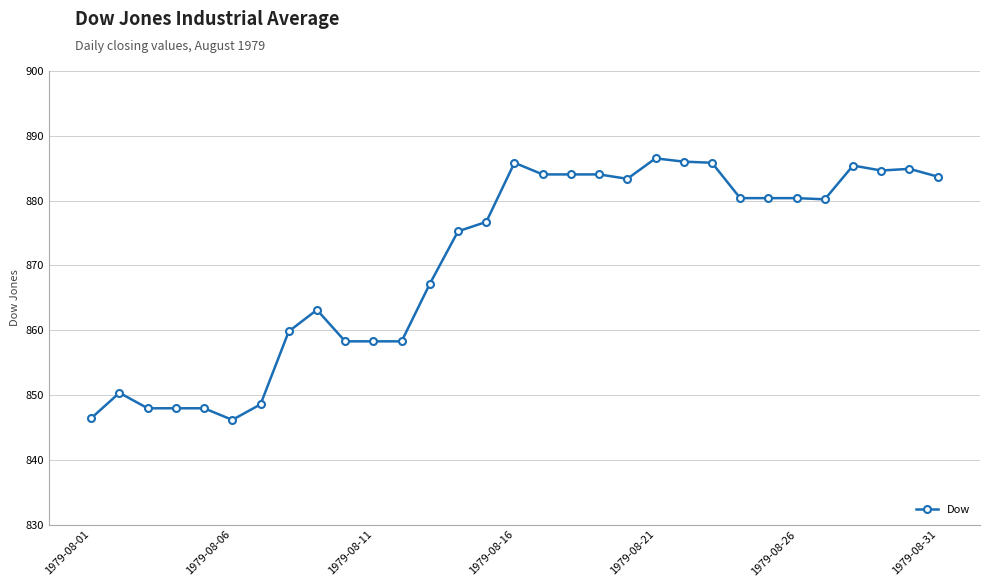

What is the maximum value shown in the chart?

886.5